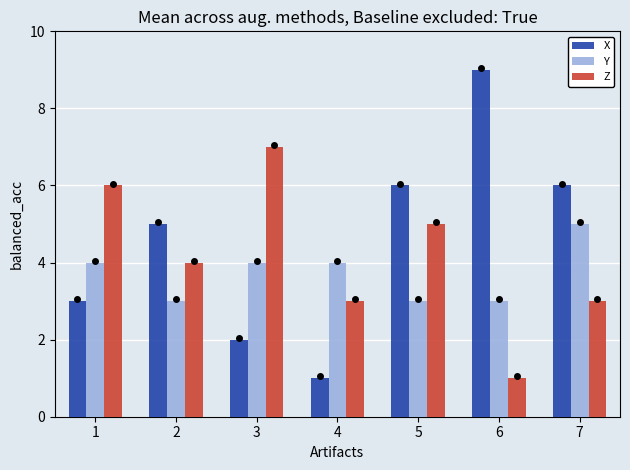

Are the bars horizontal?

No